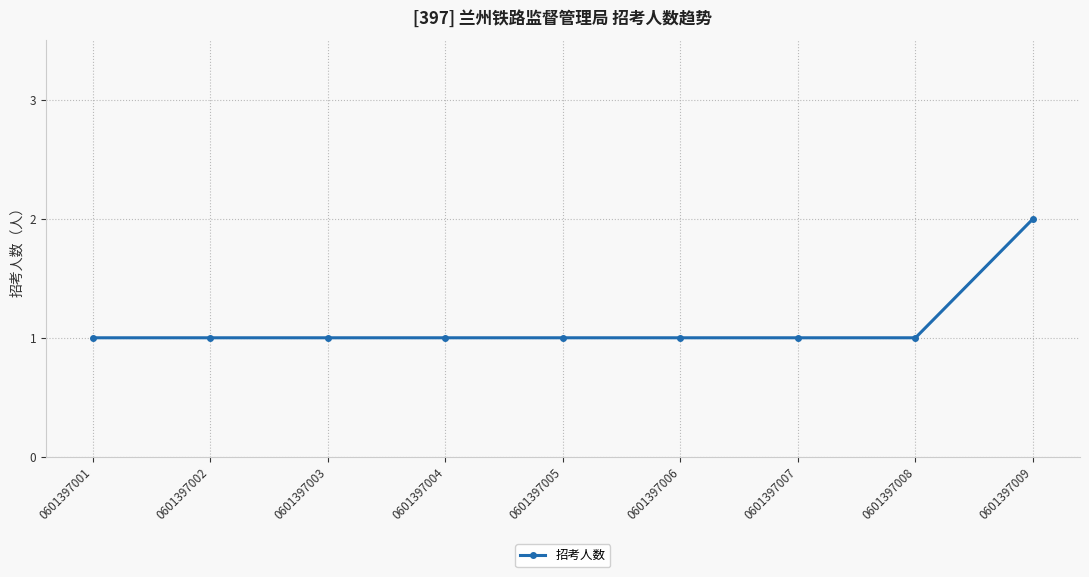

Reading right to left, what are all the values shown in this chart?

2	1	1	1	1	1	1	1	1